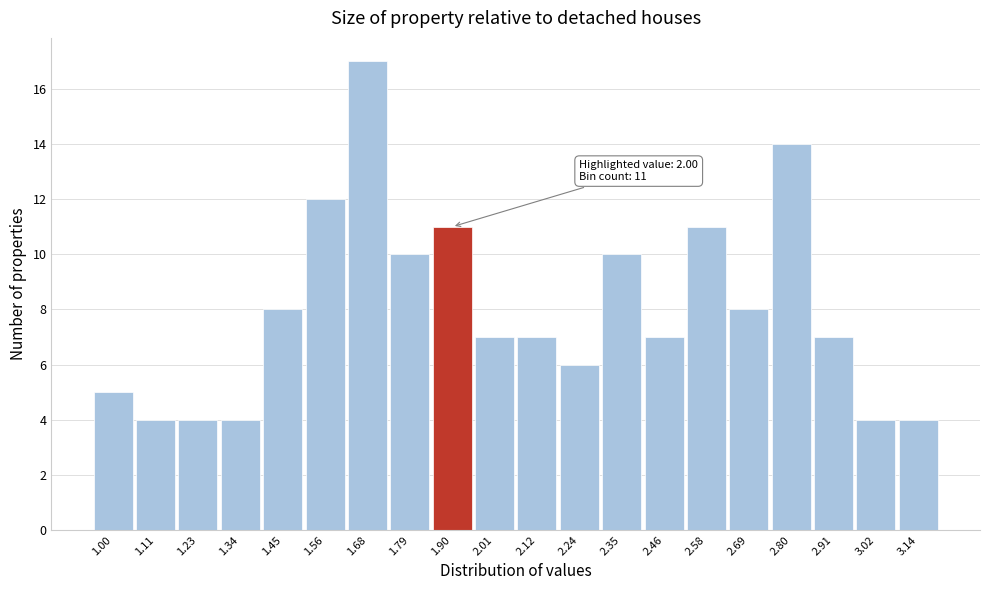

Reading right to left, what are all the values shown in this chart?

3.14=4	3.02=4	2.91=7	2.80=14	2.69=8	2.58=11	2.46=7	2.35=10	2.24=6	2.12=7	2.01=7	1.90=11	1.79=10	1.68=17	1.56=12	1.45=8	1.34=4	1.23=4	1.11=4	1.00=5